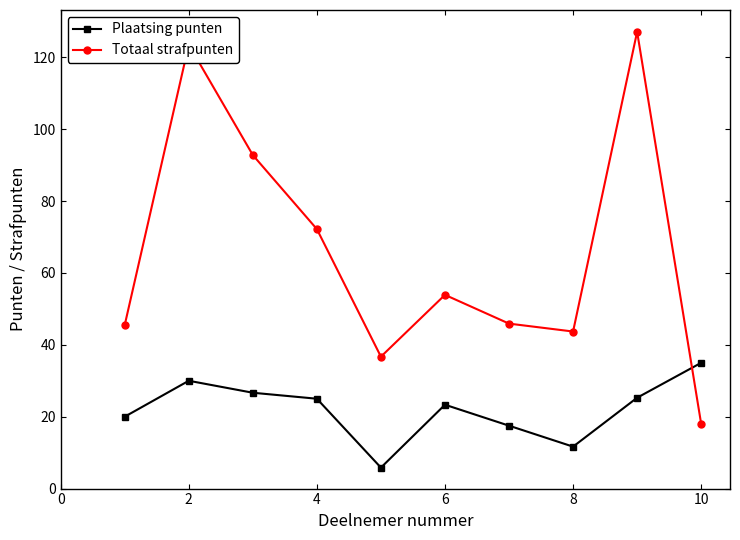

What is the minimum value for Plaatsing punten?

5.8